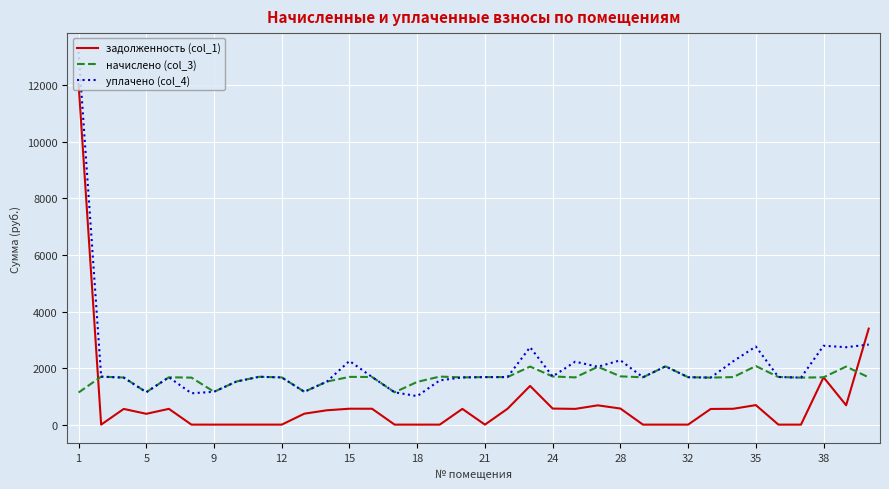

List the series in order of their overall mean, lowest first.

задолженность (col_1), начислено (col_3), уплачено (col_4)